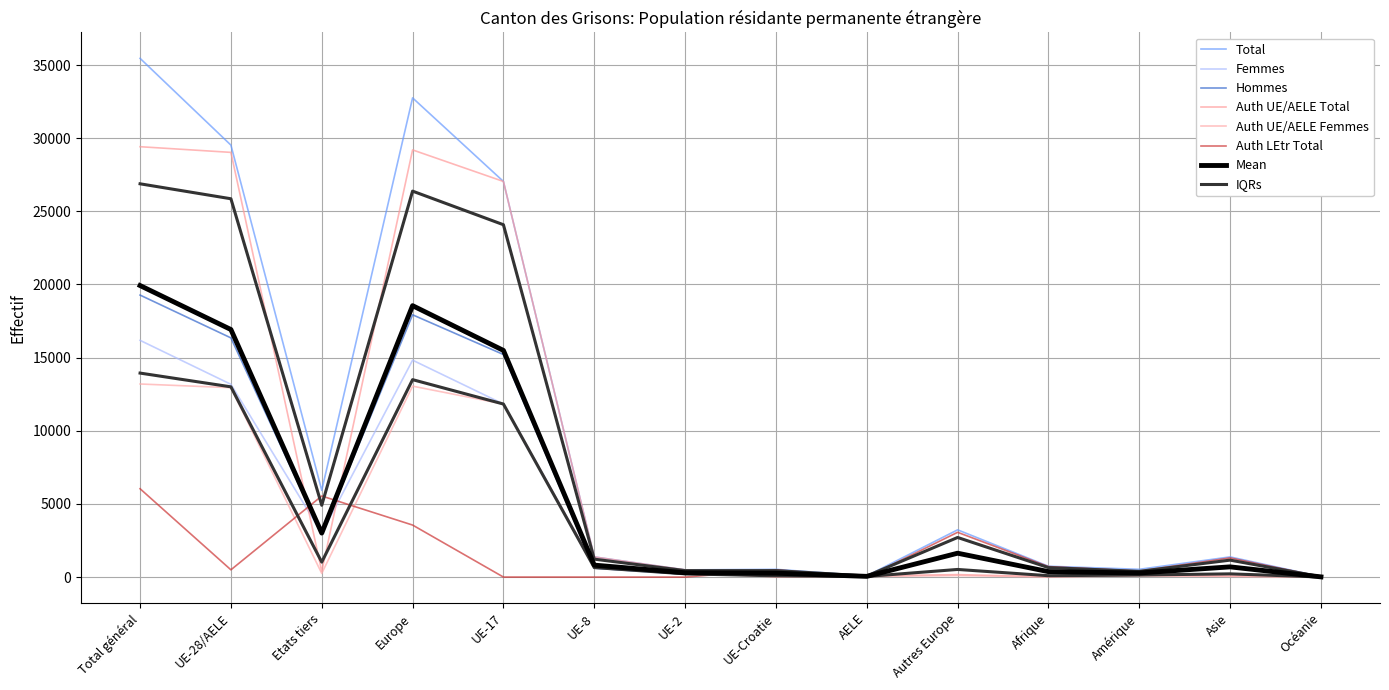

What is the label of the 2nd point from the right?

Asie